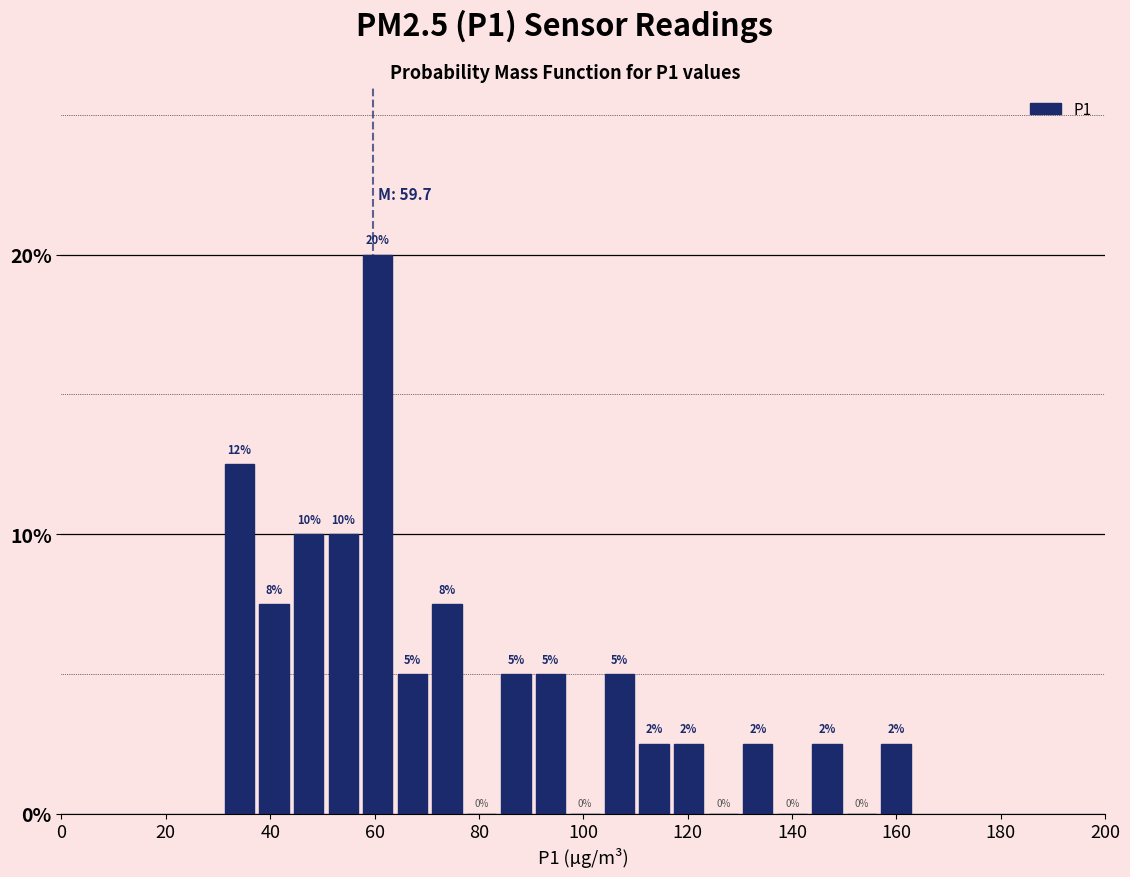

Read against the x-axis, roughly where is the centre of the tallest bar?

60